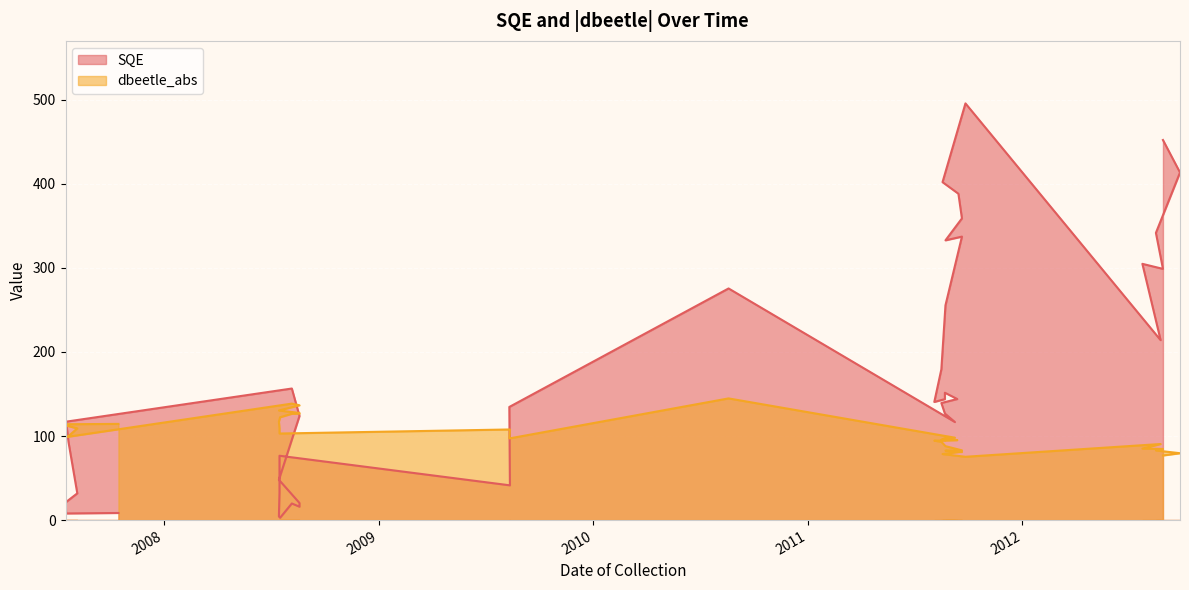

Where is the first local maximum for SQE?

2008-08-06